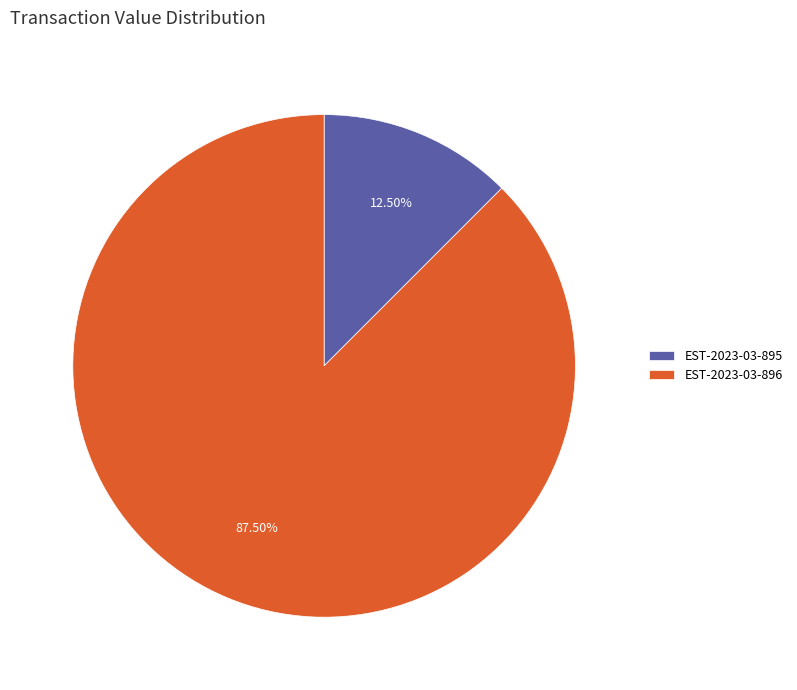

Rank the categories by value from lowest to highest.

EST-2023-03-895, EST-2023-03-896